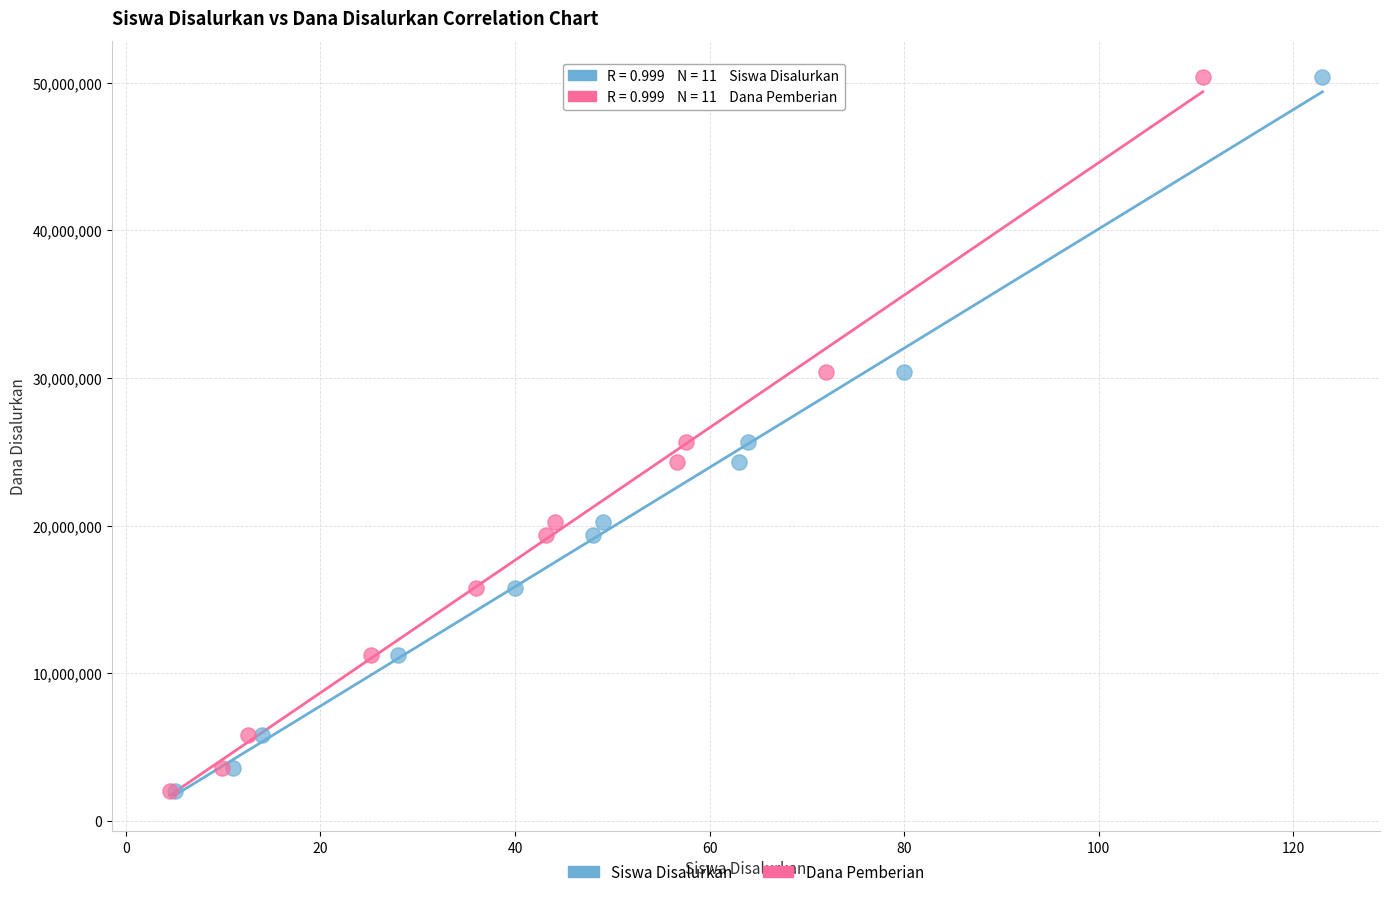

What are all the series names shown in the legend?

Siswa Disalurkan, Dana Pemberian